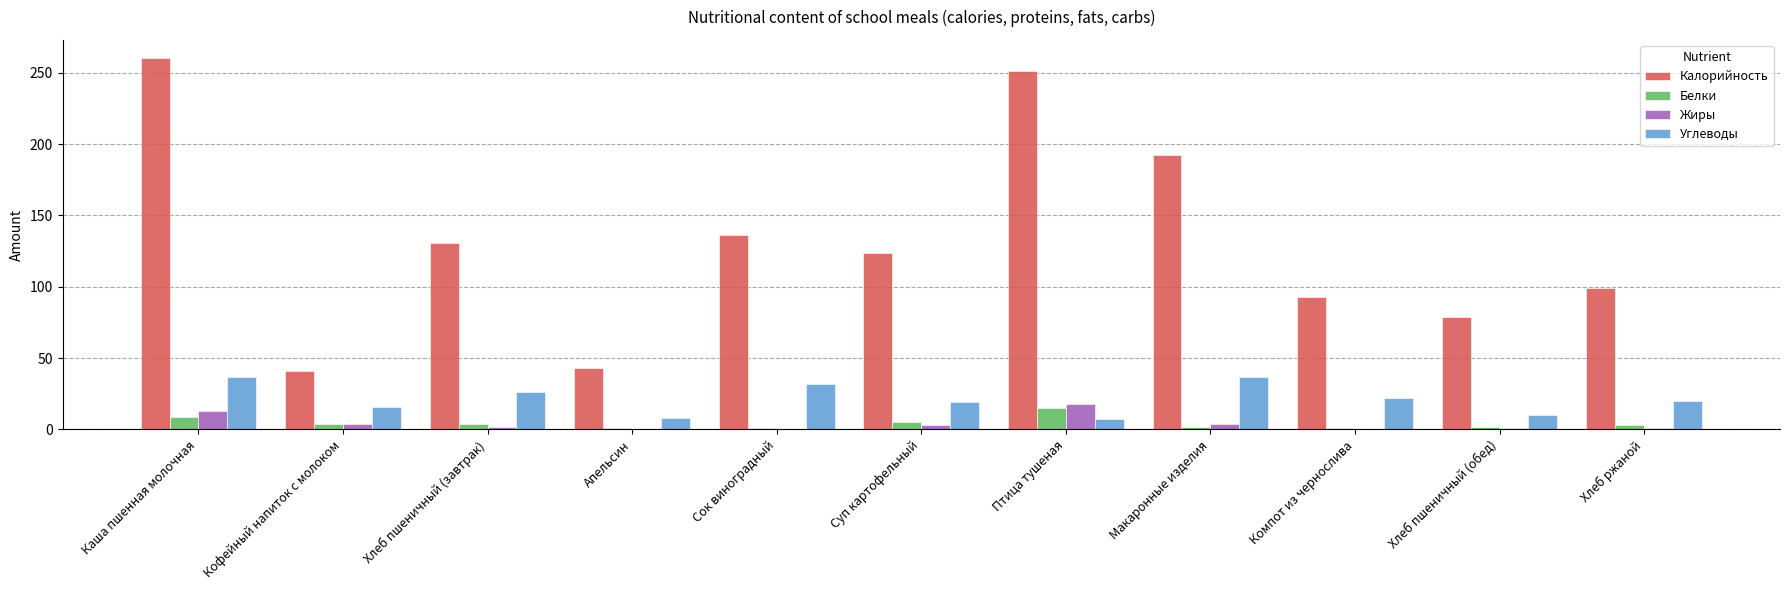

How many groups of bars are there?

11